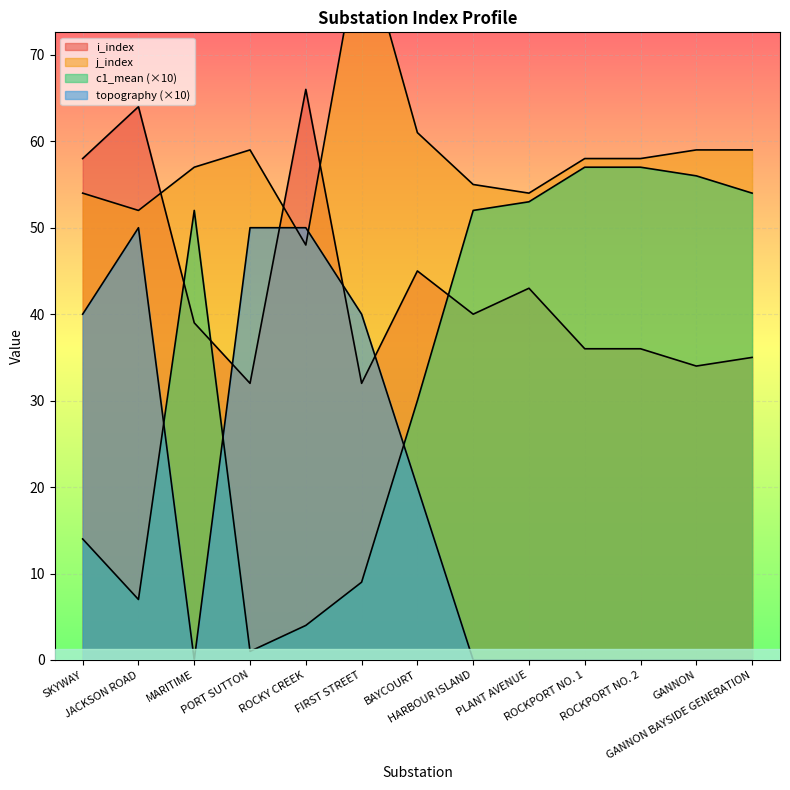

What are all the series names shown in the legend?

c1_mean, topography, i_index, j_index